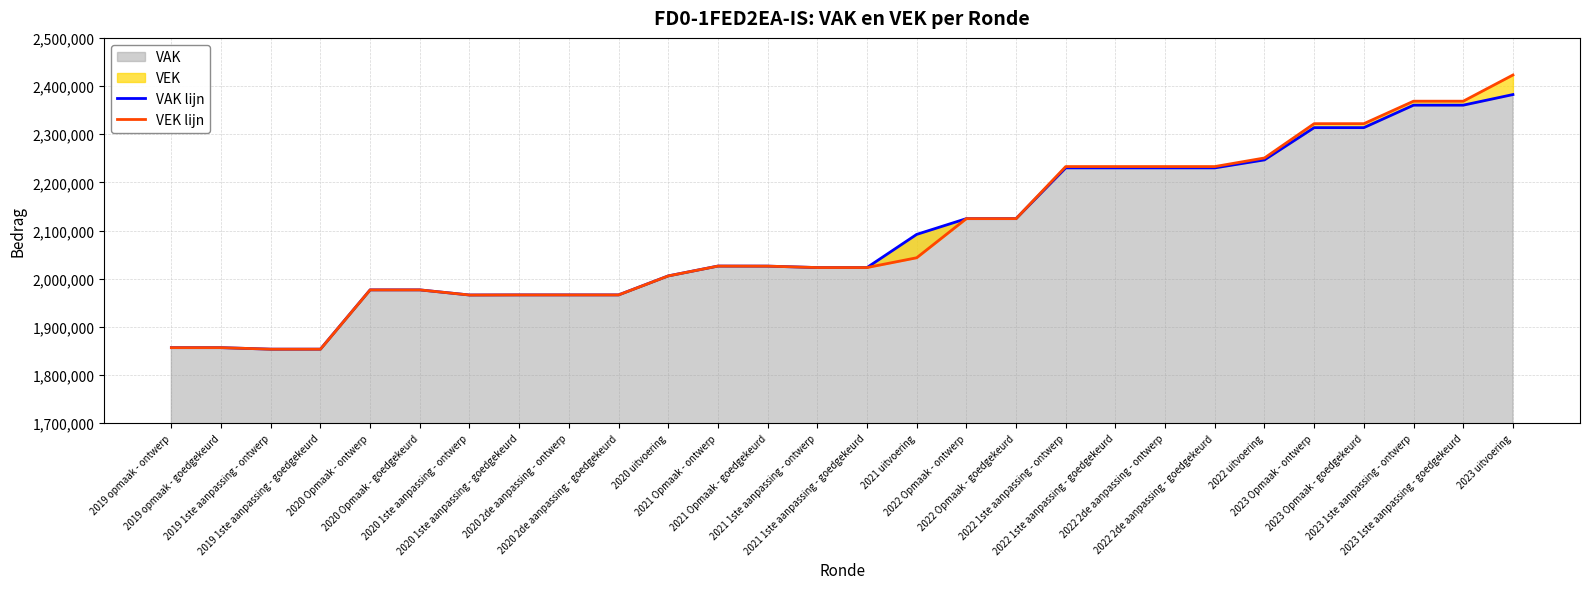

Reading right to left, transcribe all the data shown in this chart.

VAK lijn: 2023 uitvoering=2382320	2023 1ste aanpassing - goedgekeurd=2360303	2023 1ste aanpassing - ontwerp=2360303	2023 Opmaak - goedgekeurd=2313641	2023 Opmaak - ontwerp=2313641	2022 uitvoering=2246672	2022 2de aanpassing - goedgekeurd=2230071	2022 2de aanpassing - ontwerp=2230071	2022 1ste aanpassing - goedgekeurd=2230071	2022 1ste aanpassing - ontwerp=2230071	2022 Opmaak - goedgekeurd=2124677	2022 Opmaak - ontwerp=2124677	2021 uitvoering=2091943	2021 1ste aanpassing - goedgekeurd=2023099	2021 1ste aanpassing - ontwerp=2023099	2021 Opmaak - goedgekeurd=2026071	2021 Opmaak - ontwerp=2026171	2020 uitvoering=2005756	2020 2de aanpassing - goedgekeurd=1966319	2020 2de aanpassing - ontwerp=1966319	2020 1ste aanpassing - goedgekeurd=1966319	2020 1ste aanpassing - ontwerp=1966109	2020 Opmaak - goedgekeurd=1976751	2020 Opmaak - ontwerp=1976751	2019 1ste aanpassing - goedgekeurd=1853639	2019 1ste aanpassing - ontwerp=1853639	2019 opmaak - goedgekeurd=1856796	2019 opmaak - ontwerp=1856796
VEK lijn: 2023 uitvoering=2422921	2023 1ste aanpassing - goedgekeurd=2368553	2023 1ste aanpassing - ontwerp=2368553	2023 Opmaak - goedgekeurd=2321891	2023 Opmaak - ontwerp=2321891	2022 uitvoering=2250667	2022 2de aanpassing - goedgekeurd=2232821	2022 2de aanpassing - ontwerp=2232821	2022 1ste aanpassing - goedgekeurd=2232821	2022 1ste aanpassing - ontwerp=2232821	2022 Opmaak - goedgekeurd=2124677	2022 Opmaak - ontwerp=2124677	2021 uitvoering=2043407	2021 1ste aanpassing - goedgekeurd=2023099	2021 1ste aanpassing - ontwerp=2023099	2021 Opmaak - goedgekeurd=2026071	2021 Opmaak - ontwerp=2026171	2020 uitvoering=2005756	2020 2de aanpassing - goedgekeurd=1966319	2020 2de aanpassing - ontwerp=1966319	2020 1ste aanpassing - goedgekeurd=1966319	2020 1ste aanpassing - ontwerp=1966109	2020 Opmaak - goedgekeurd=1976751	2020 Opmaak - ontwerp=1976751	2019 1ste aanpassing - goedgekeurd=1853639	2019 1ste aanpassing - ontwerp=1853639	2019 opmaak - goedgekeurd=1856796	2019 opmaak - ontwerp=1856796